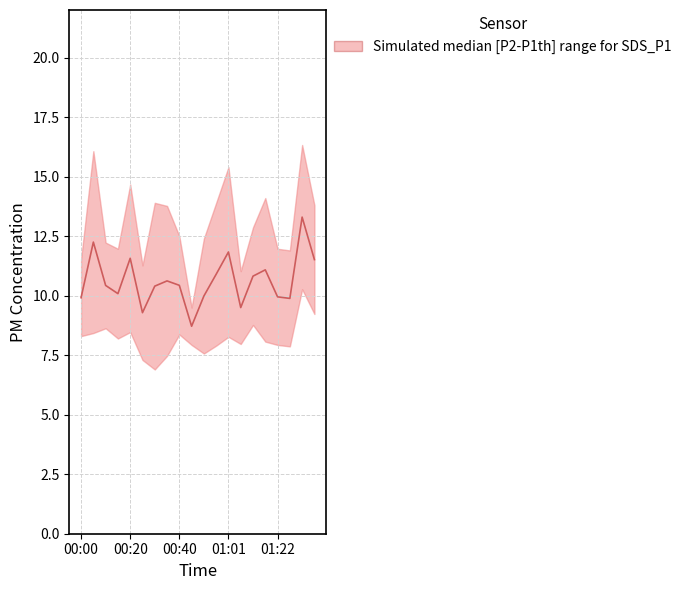

Reading left to right, extract all data points from this chart.

9.9	12.2	10.4	10.1	11.6	9.3	10.4	10.6	10.4	8.7	10.0	10.9	11.8	9.5	10.8	11.1	9.9	9.9	13.3	11.5